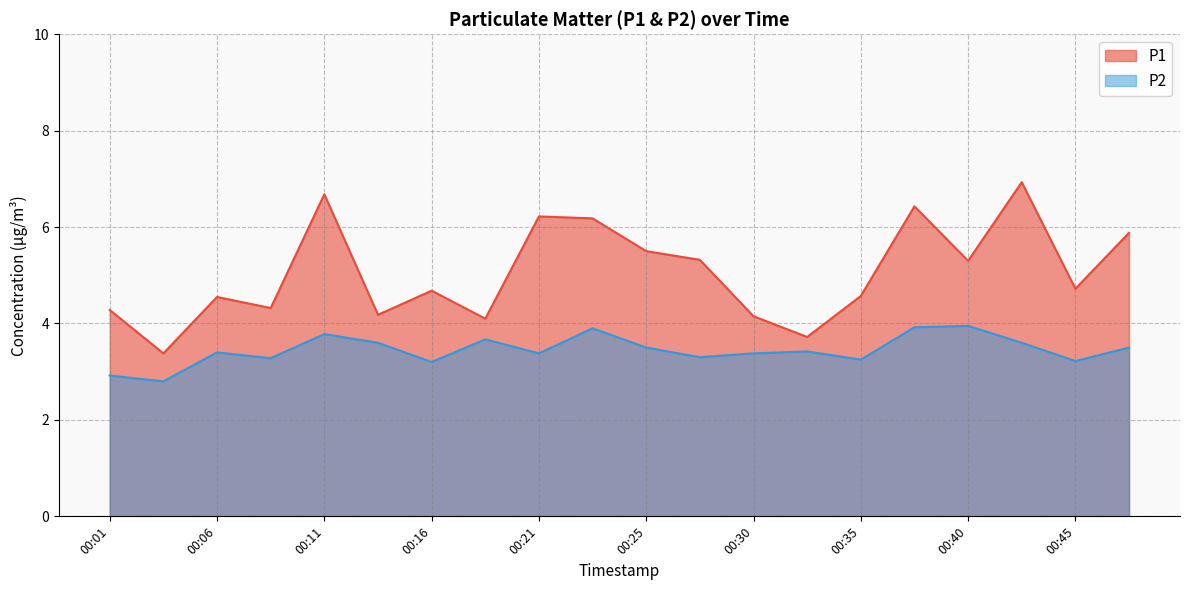

Is the value of P1 at 00:25 greater than the value of P2 at 00:18?

Yes